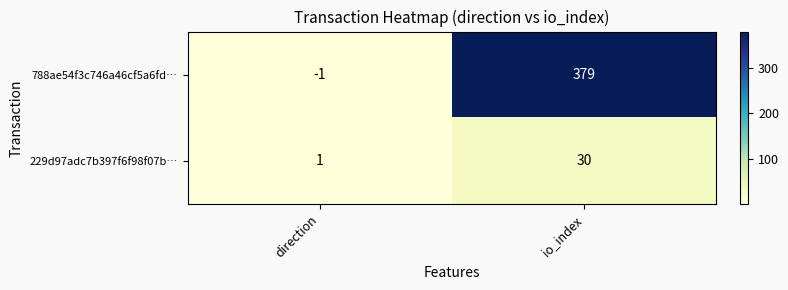

At io_index, list the series in order from smallest to largest.

229d97adc7b397f6f98f07b…, 788ae54f3c746a46cf5a6fd…